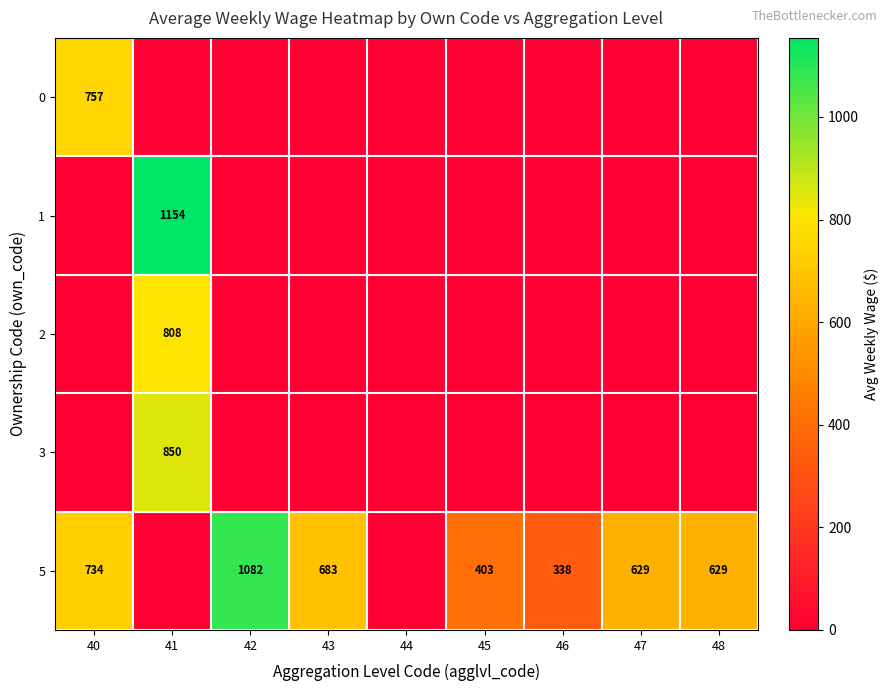

Is it true that 5 equals 1050 at 47?

False